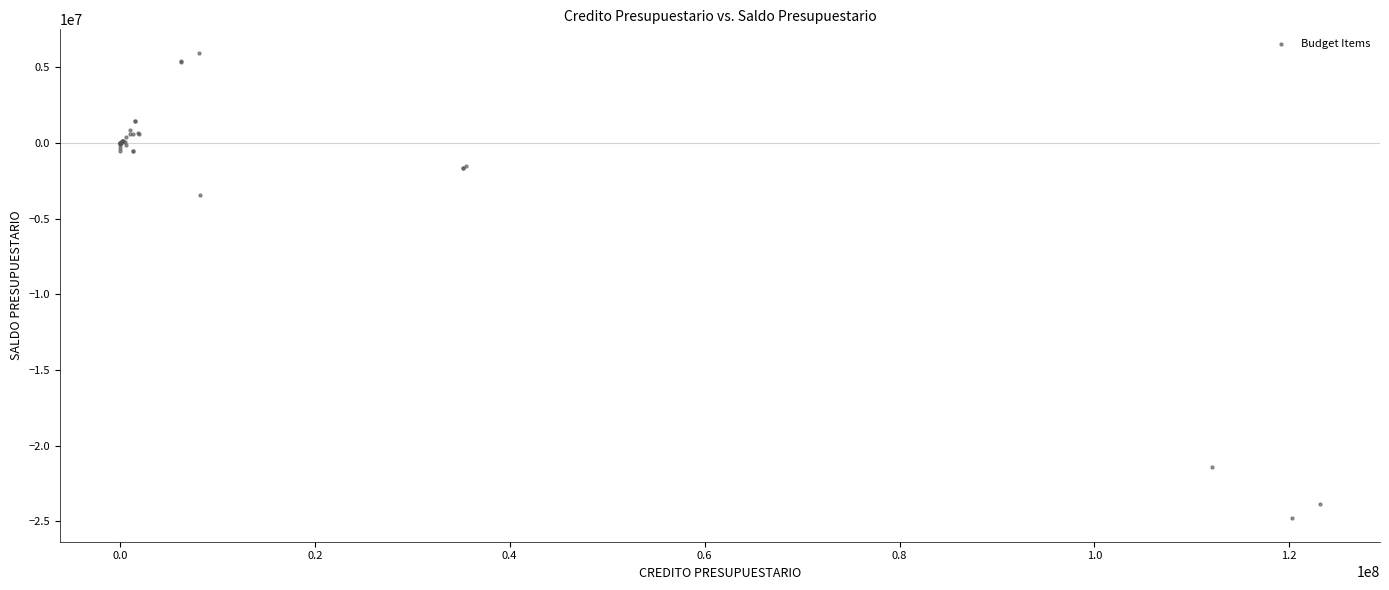

What Y value in the scatter plot is closest to -9418588?

-3432906.8